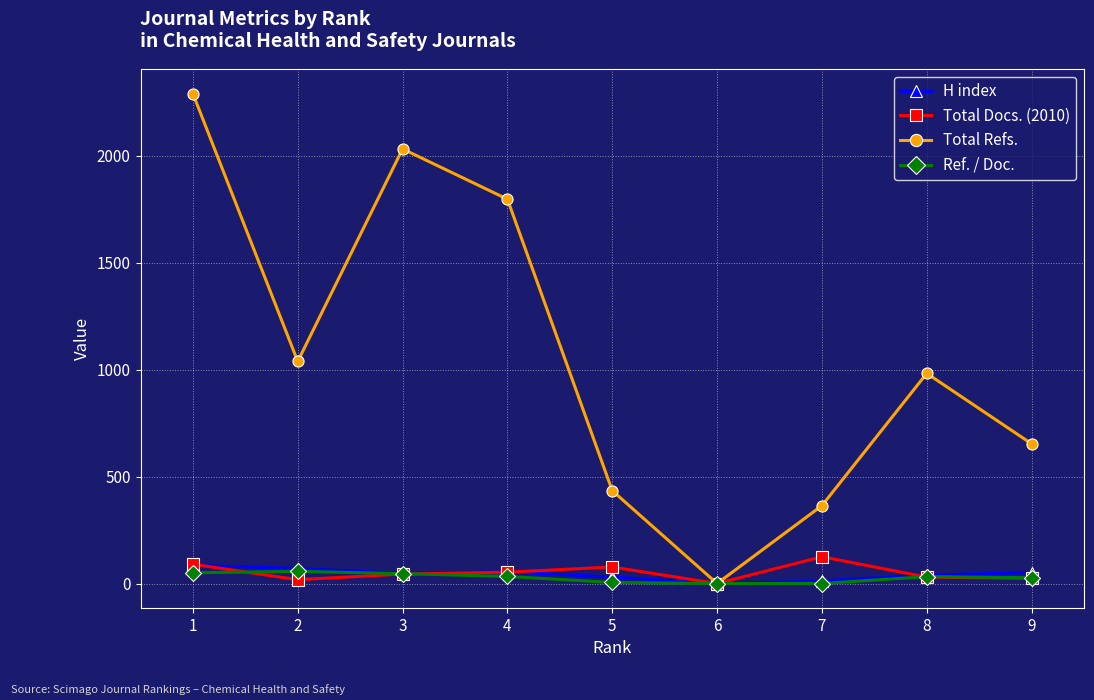

How many data points in Total Refs. are less than 982?

4